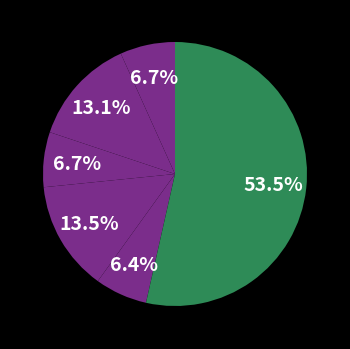

Is there a majority slice in this chart?

Yes